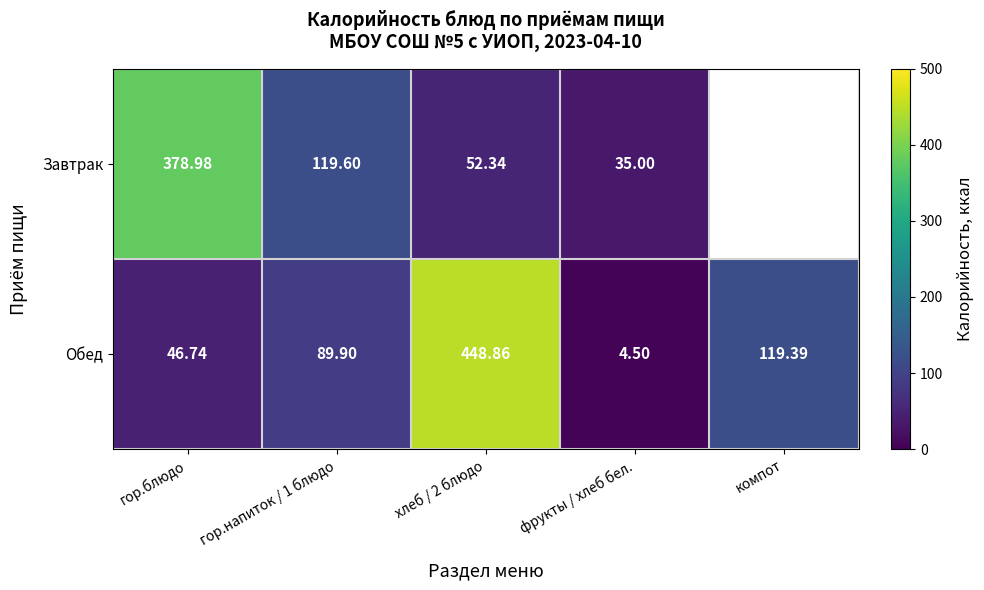

Is the value of Обед at фрукты / хлеб бел. greater than the value of Завтрак at гор.блюдо?

No